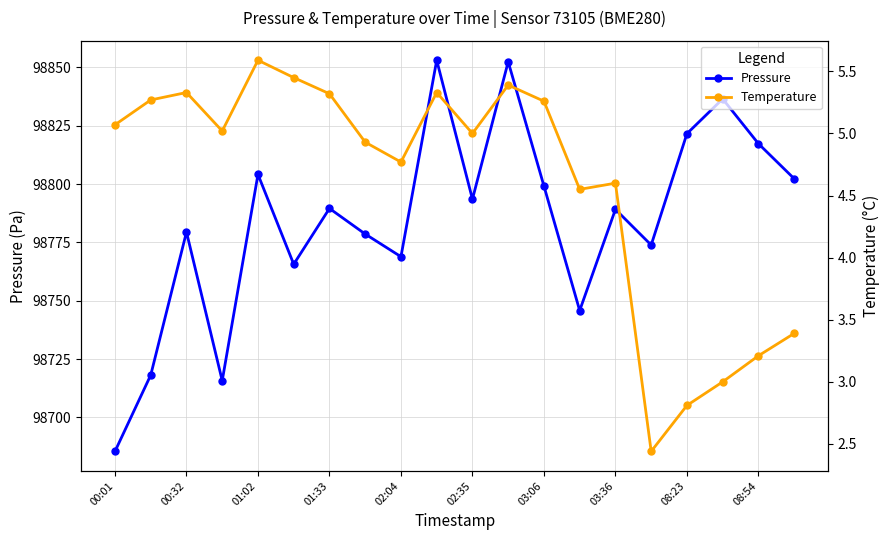

Is it true that Pressure equals 137176.0 at 00:32?

False